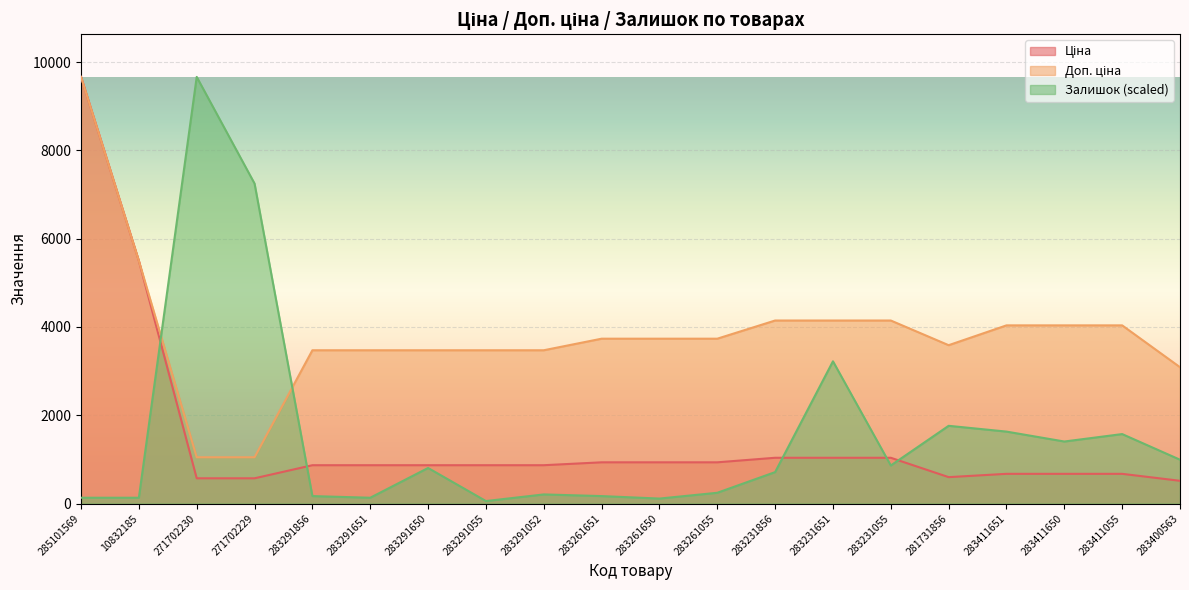

How many lines are shown in the chart?

3